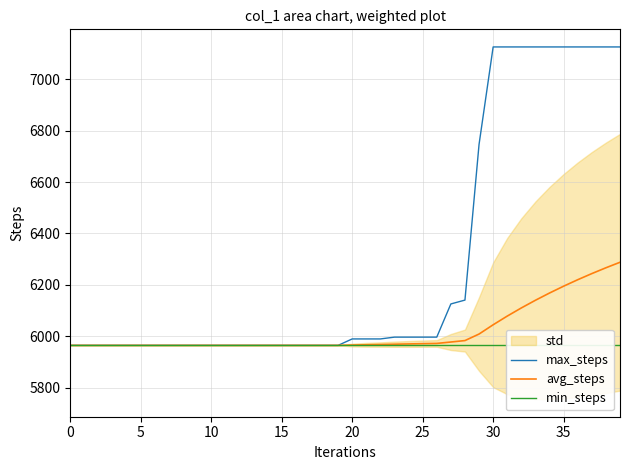

Reading left to right, extract all data points from this chart.

max_steps: 5965.0	5965.0	5965.0	5965.0	5965.0	5965.0	5965.0	5965.0	5965.0	5965.0	5965.0	5965.0	5965.0	5965.0	5965.0	5965.0	5965.0	5965.0	5965.0	5965.0	5990.0	5990.0	5990.0	5997.0	5997.0	5997.0	5997.0	6126.0	6141.0	6746.0	7125.0	7125.0	7125.0	7125.0	7125.0	7125.0	7125.0	7125.0	7125.0	7125.0
avg_steps: 5965.0	5965.0	5965.0	5965.0	5965.0	5965.0	5965.0	5965.0	5965.0	5965.0	5965.0	5965.0	5965.0	5965.0	5965.0	5965.0	5965.0	5965.0	5965.0	5965.0	5966.2	5967.3	5968.3	5969.5	5970.6	5971.6	5972.5	5978.0	5983.6	6009.0	6045.0	6078.8	6110.5	6140.3	6168.5	6195.0	6220.2	6244.0	6266.6	6288.0
min_steps: 5965.0	5965.0	5965.0	5965.0	5965.0	5965.0	5965.0	5965.0	5965.0	5965.0	5965.0	5965.0	5965.0	5965.0	5965.0	5965.0	5965.0	5965.0	5965.0	5965.0	5965.0	5965.0	5965.0	5965.0	5965.0	5965.0	5965.0	5965.0	5965.0	5965.0	5965.0	5965.0	5965.0	5965.0	5965.0	5965.0	5965.0	5965.0	5965.0	5965.0